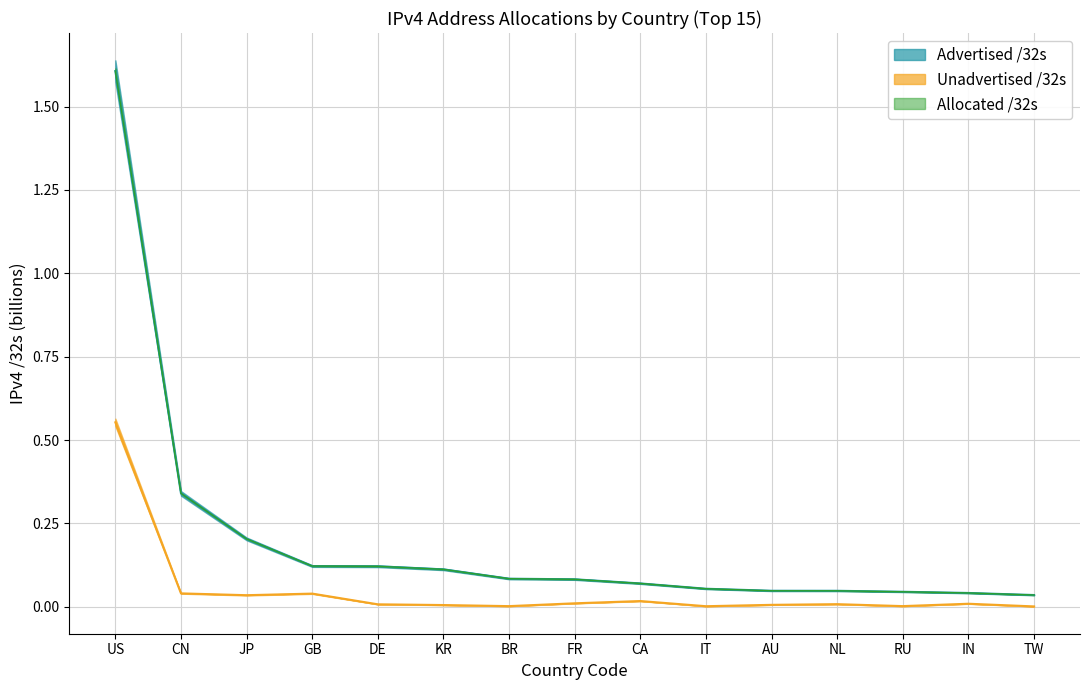

What is the maximum value shown in the chart?

1.6